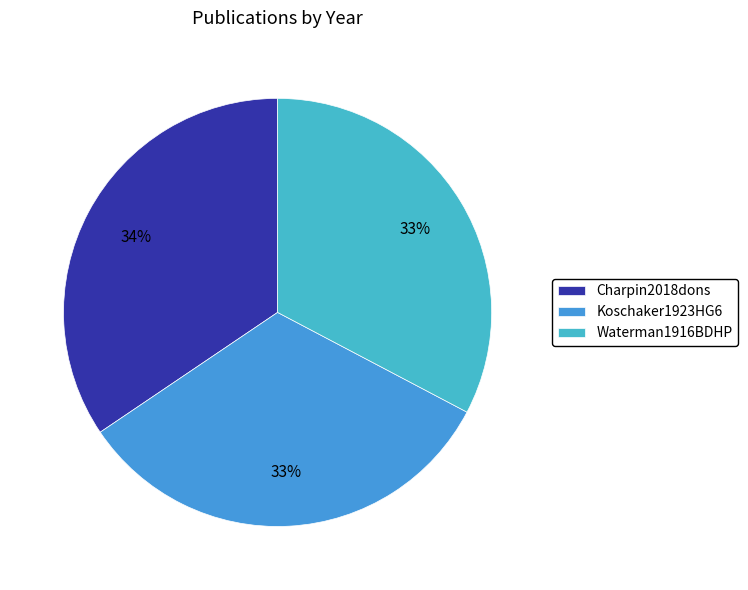

What portion of the pie excludes Koschaker1923HG6?

67.2%